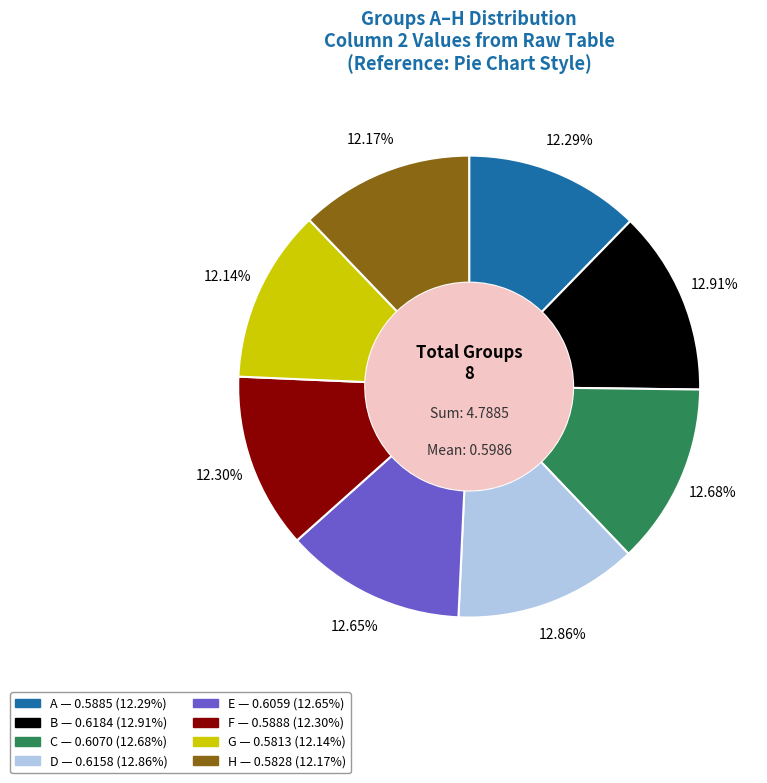

To the nearest percent, what is the combined percentage of F and H?

24%